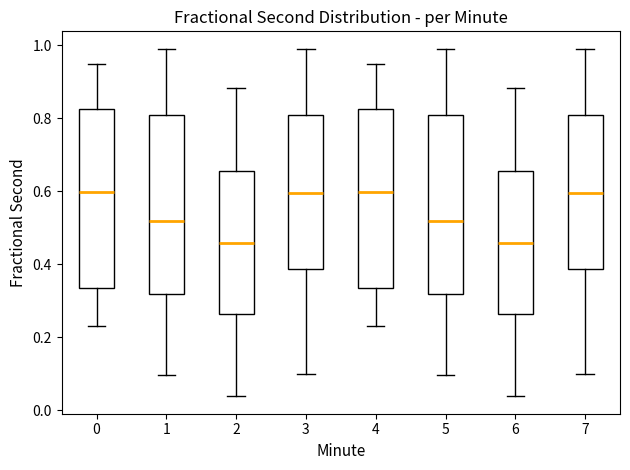

Reading left to right, read every box against the y-axis: the position of its median line, the range the box covers, and the ends of its whiskers. The values are not printed on the chart, so give them approximately, as read against the axis.

0: median 0.60, box 0.34 to 0.82, whiskers 0.24 to 0.96
1: median 0.52, box 0.32 to 0.80, whiskers 0.10 to 1.00
2: median 0.46, box 0.26 to 0.66, whiskers 0.04 to 0.88
3: median 0.60, box 0.38 to 0.82, whiskers 0.10 to 1.00
4: median 0.60, box 0.34 to 0.82, whiskers 0.24 to 0.96
5: median 0.52, box 0.32 to 0.80, whiskers 0.10 to 1.00
6: median 0.46, box 0.26 to 0.66, whiskers 0.04 to 0.88
7: median 0.60, box 0.38 to 0.82, whiskers 0.10 to 1.00